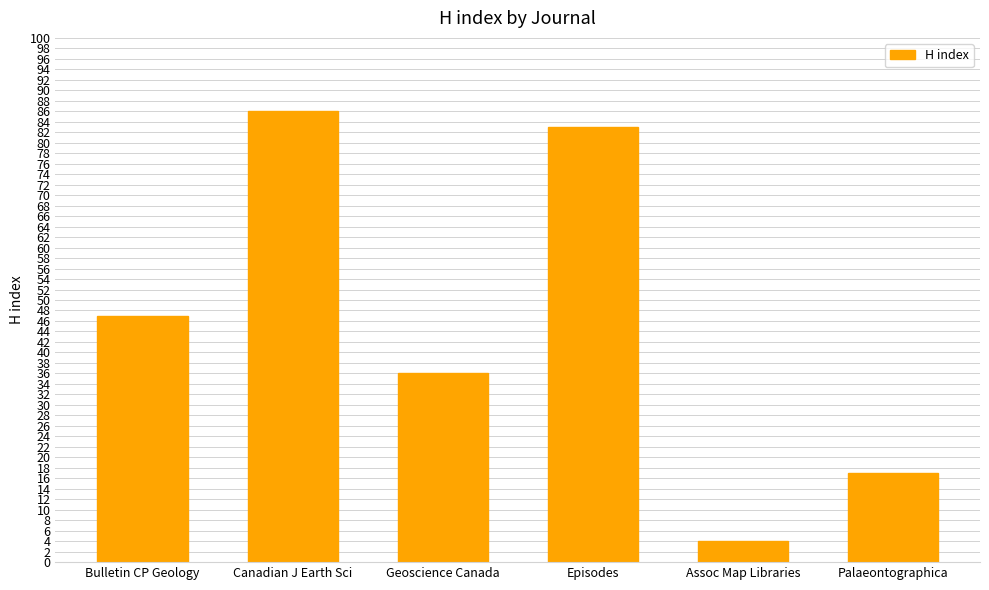

True or false: the data shows 27 at Bulletin CP Geology.

False